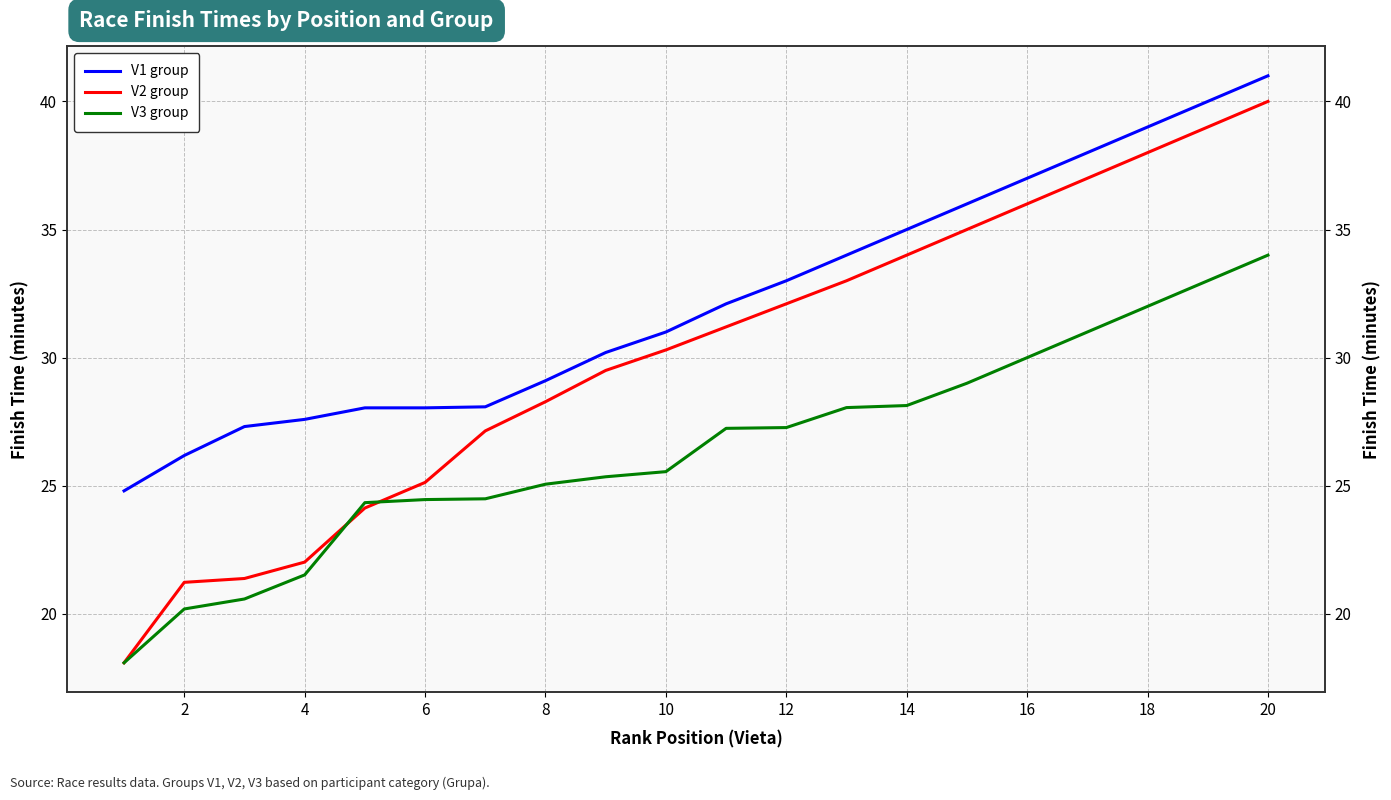

What is the difference between the highest and lowest values at 10?

3.6